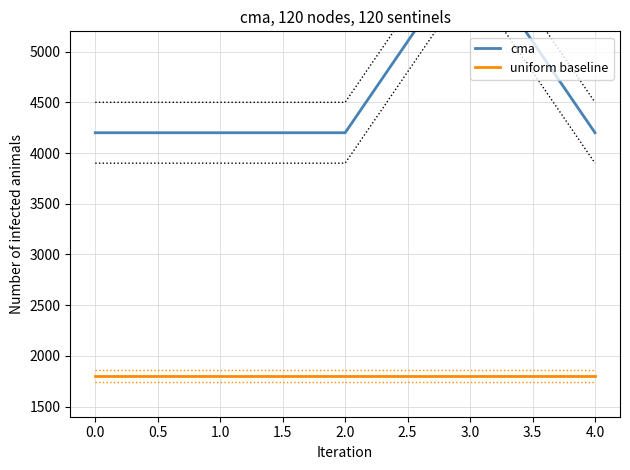

Reading left to right, extract all data points from this chart.

cma: 4200	4200	4200	6000	4200
uniform baseline: 1800	1800	1800	1800	1800